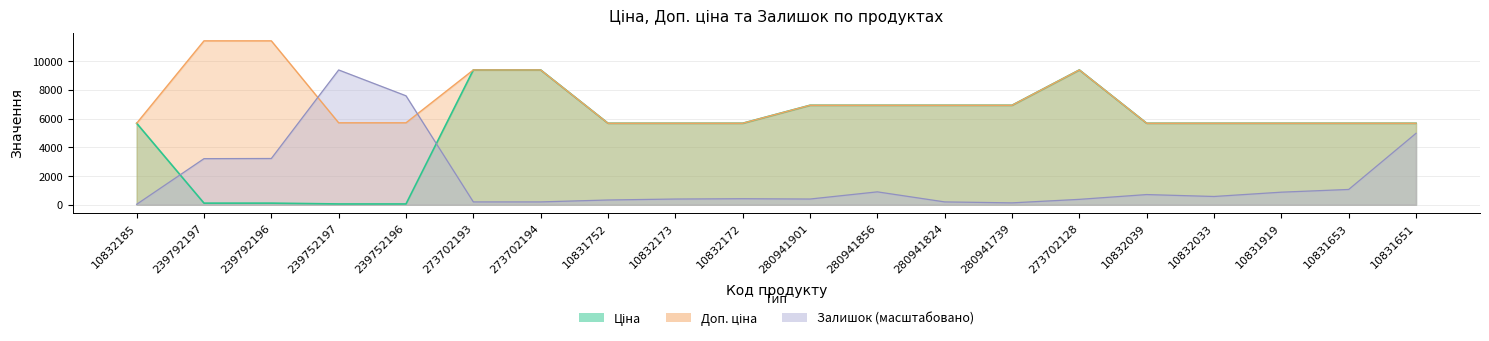

At which label does Залишок first exceed 577?

239792197